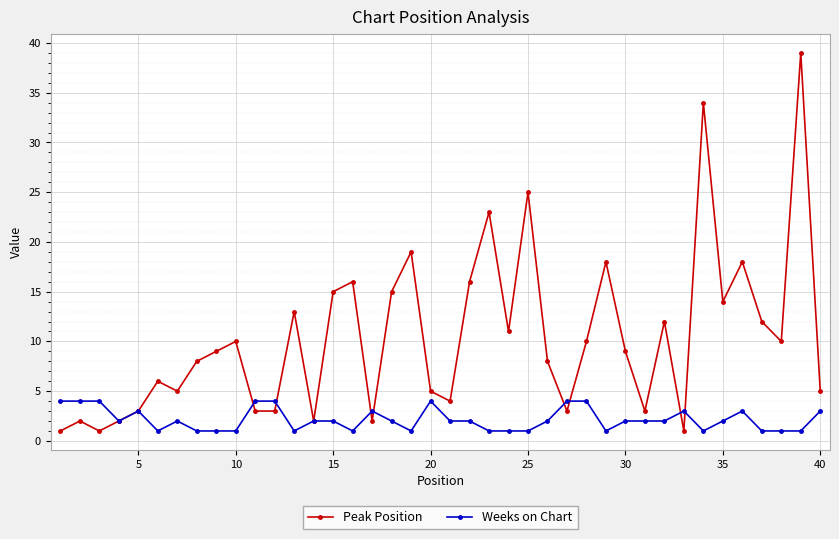

How many lines are shown in the chart?

2